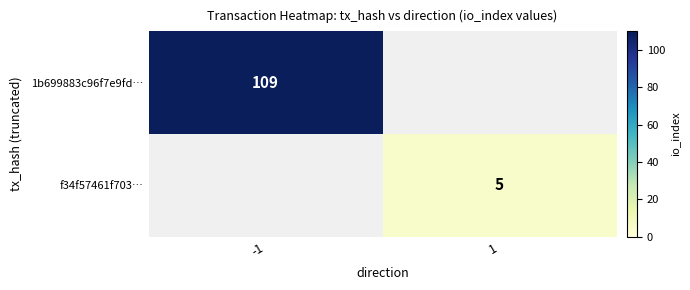

How many positive values does the 1b699883c96f7e9fd… series have?

1